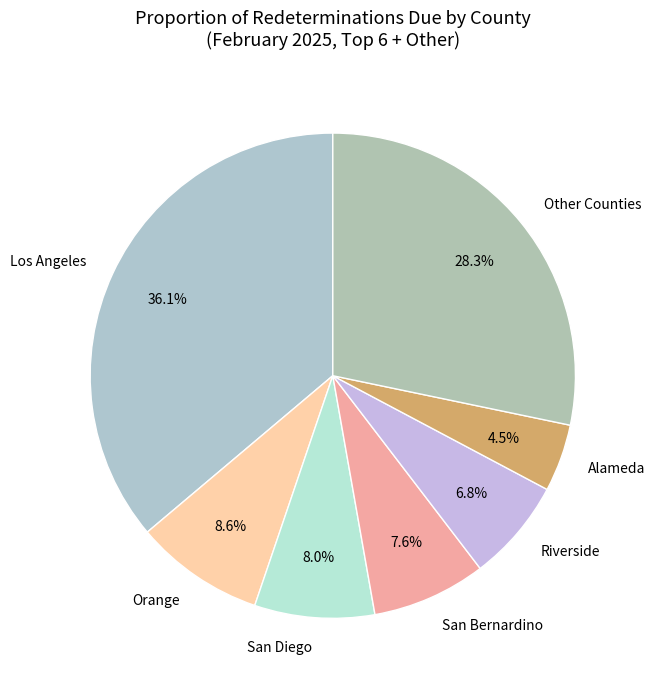

Combined, do Los Angeles and San Bernardino account for over 50%?

No